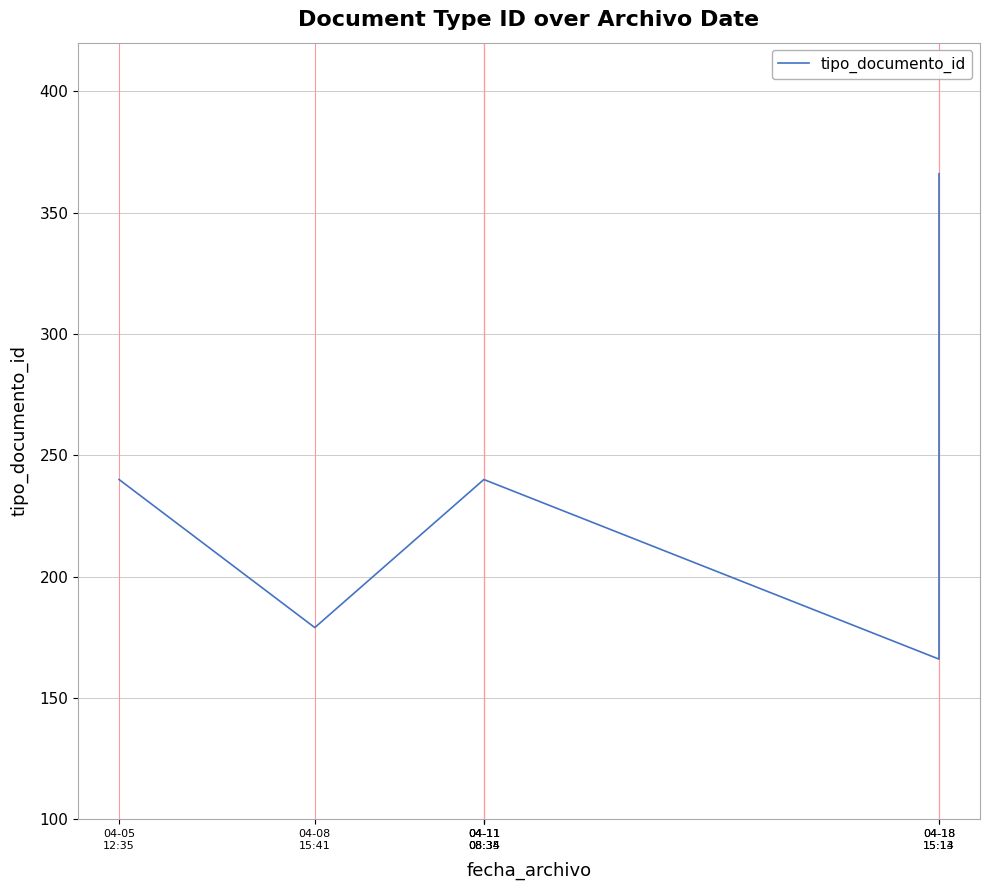

Between 04-11
08:35 and 04-11
08:34, which is larger?

04-11
08:35